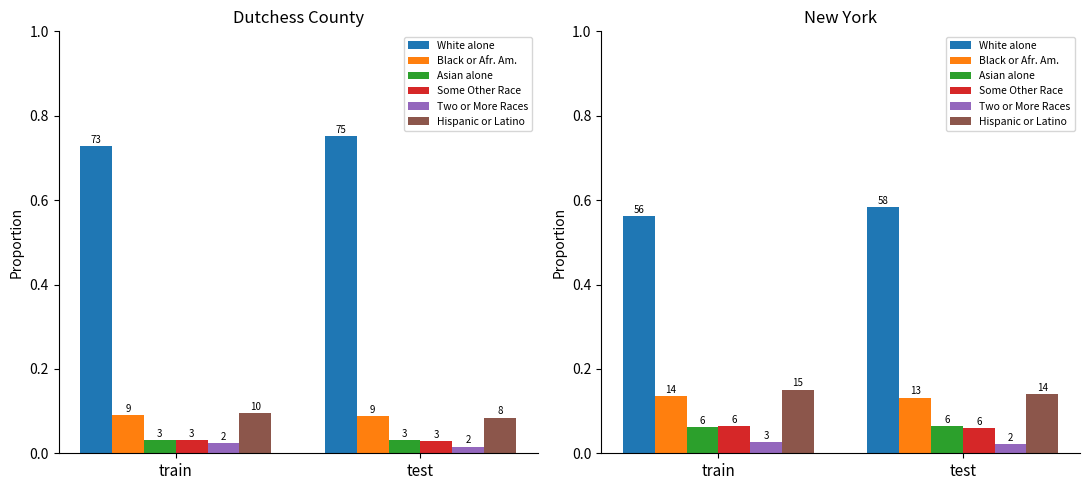

Is the value of Black or Afr. Am. at train greater than the value of Two or More Races at test?

Yes